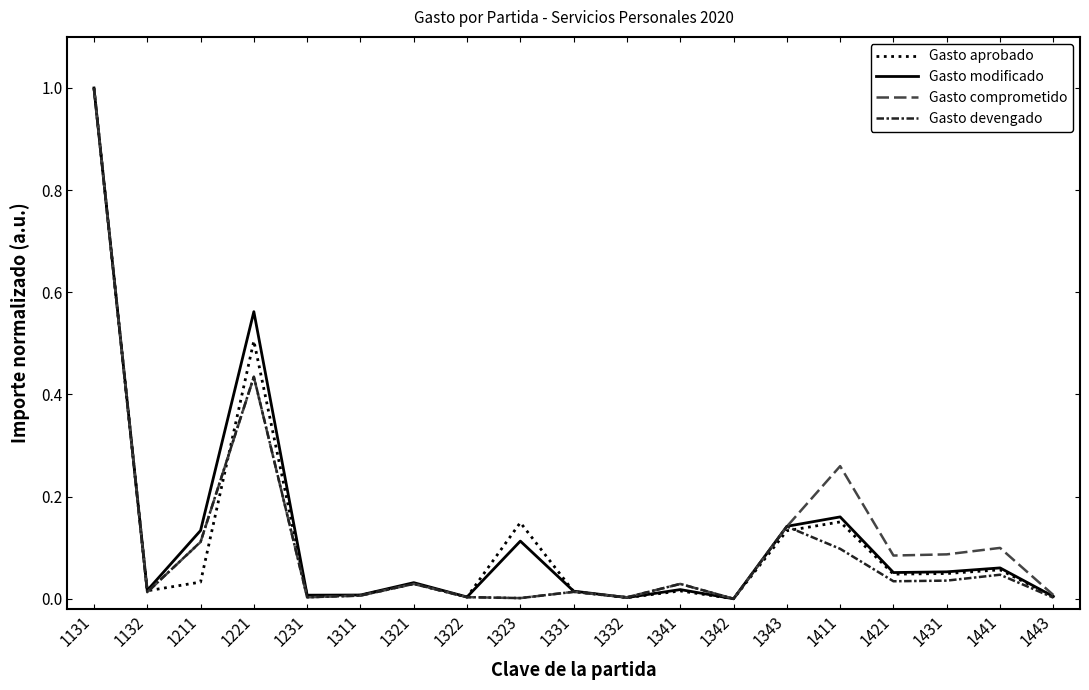

How many categories are shown in the chart?

19